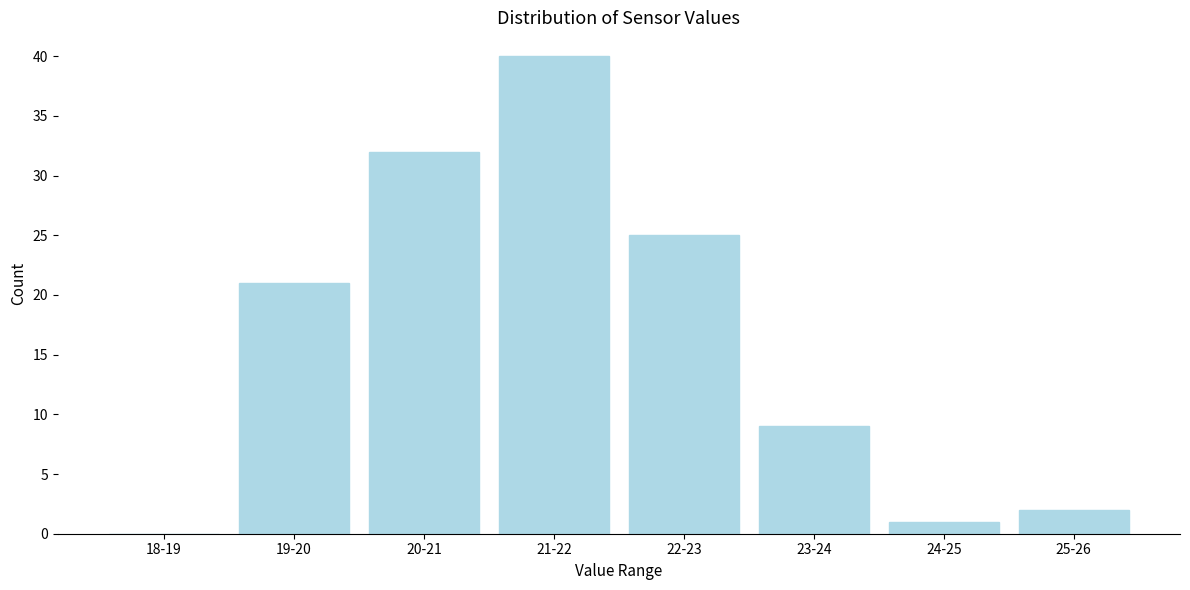

Reading right to left, list all the values displayed in this chart.

25-26=2	24-25=1	23-24=9	22-23=25	21-22=40	20-21=32	19-20=21	18-19=0